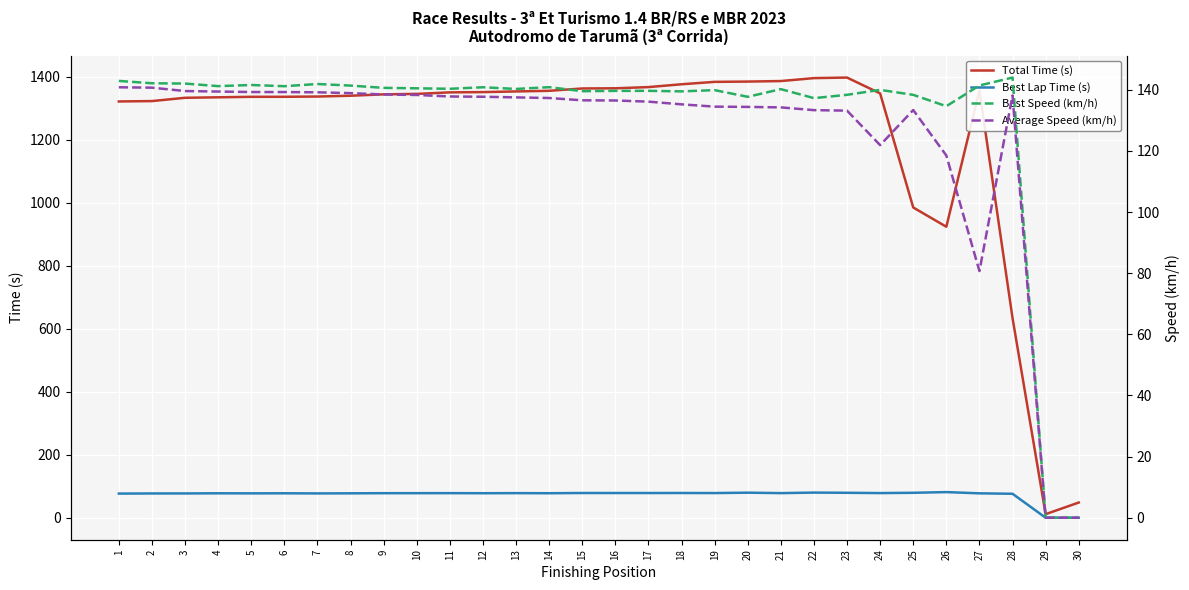

True or false: Best Speed (km/h) and Average Speed (km/h) intersect in this chart.

False